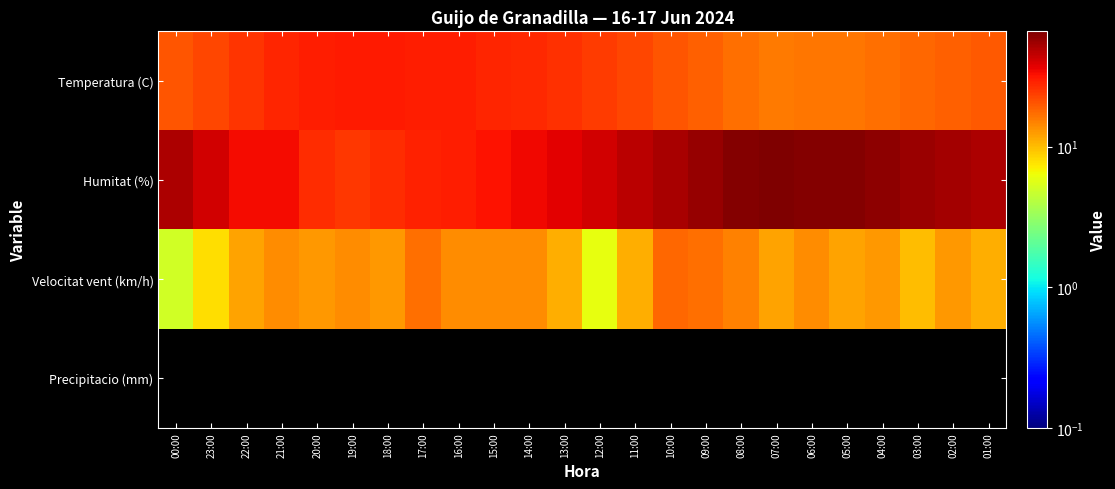

List the series in order of their overall mean, lowest first.

Precipitacio (mm), Velocitat vent (km/h), Temperatura (C), Humitat (%)